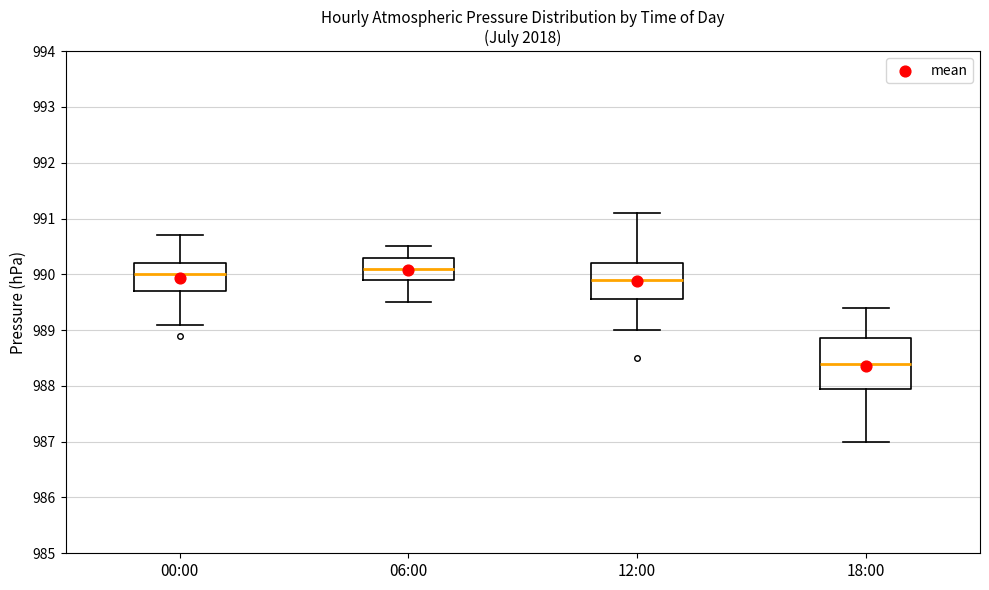

Reading left to right, transcribe this box plot: for each box, give where its median line is, the range the box spans, and where its two whiskers end, as read against the y-axis. The values are not printed on the chart, so give them approximately, as read against the axis.

00:00: median 990.0, box 989.7 to 990.2, whiskers 989.1 to 990.7
06:00: median 990.1, box 989.9 to 990.3, whiskers 989.5 to 990.5
12:00: median 989.9, box 989.6 to 990.2, whiskers 989.0 to 991.1
18:00: median 988.4, box 988.0 to 988.9, whiskers 987.0 to 989.4